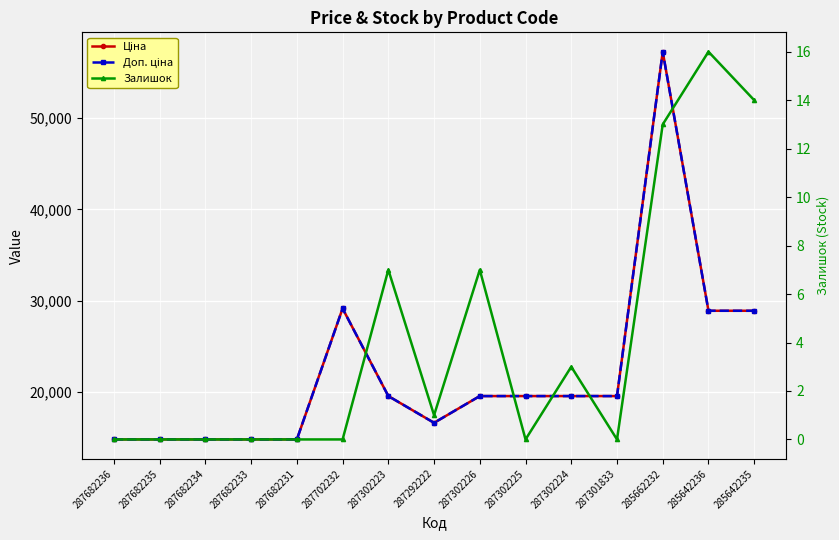

How many data points does each series have?

15